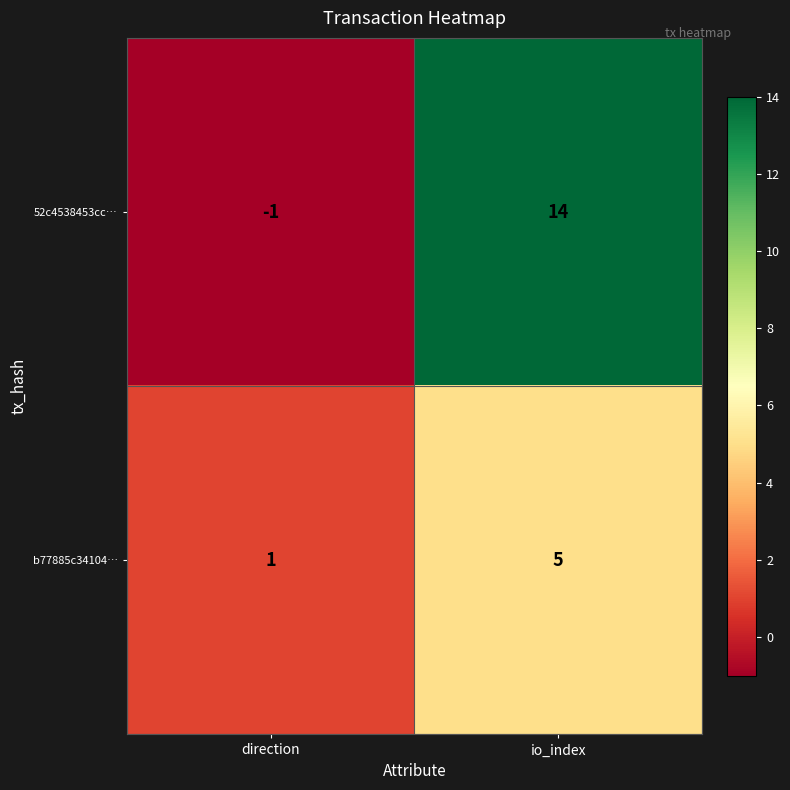

Which category has the lowest value in the 52c4538453cc… series?

direction